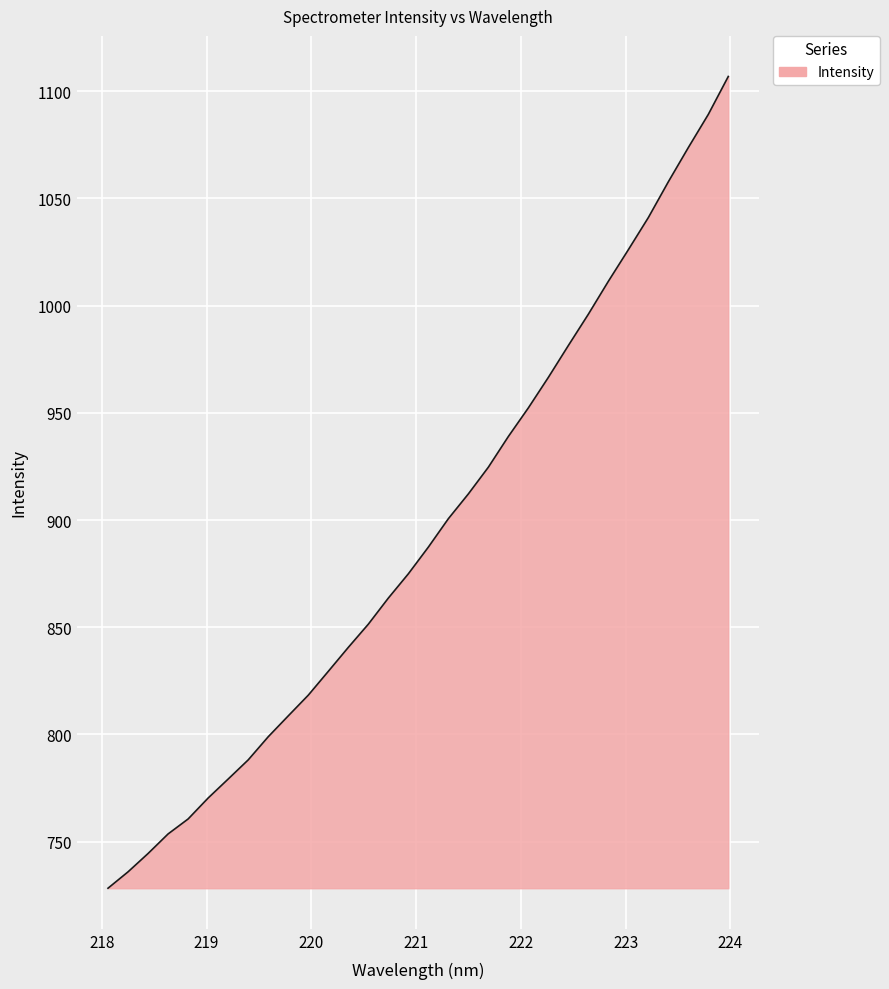

What is the smallest value displayed?

728.3